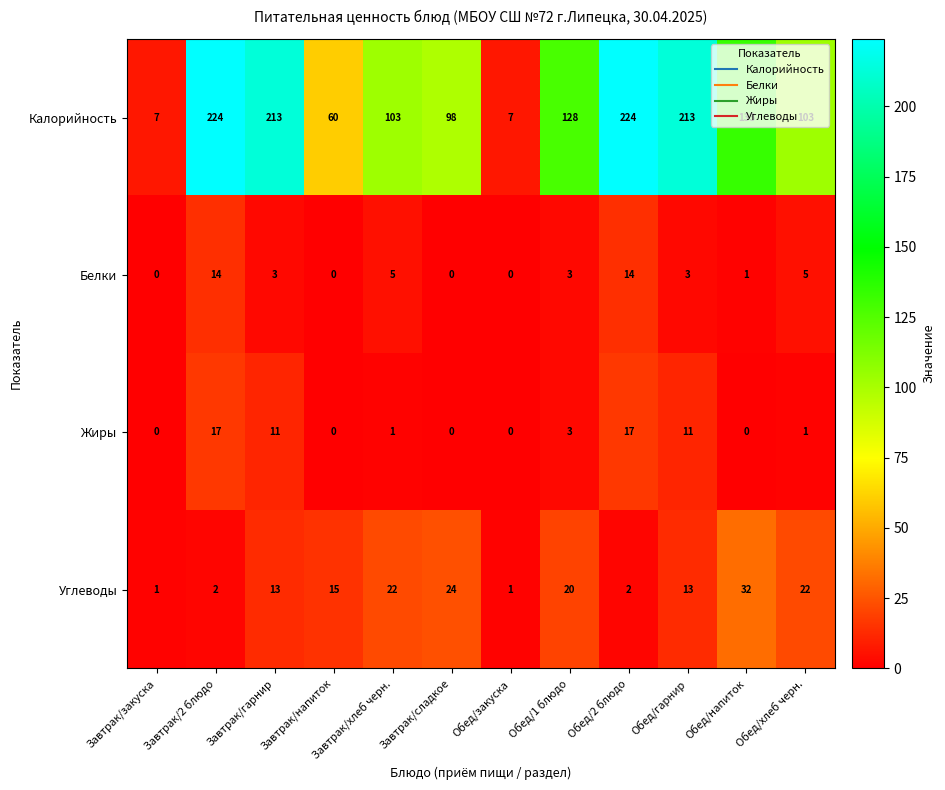

List the series in order of their peak value, lowest first.

Белки, Жиры, Углеводы, Калорийность